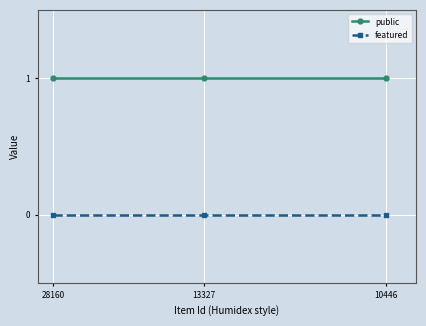

Is it true that public equals 1 at 28160?

True